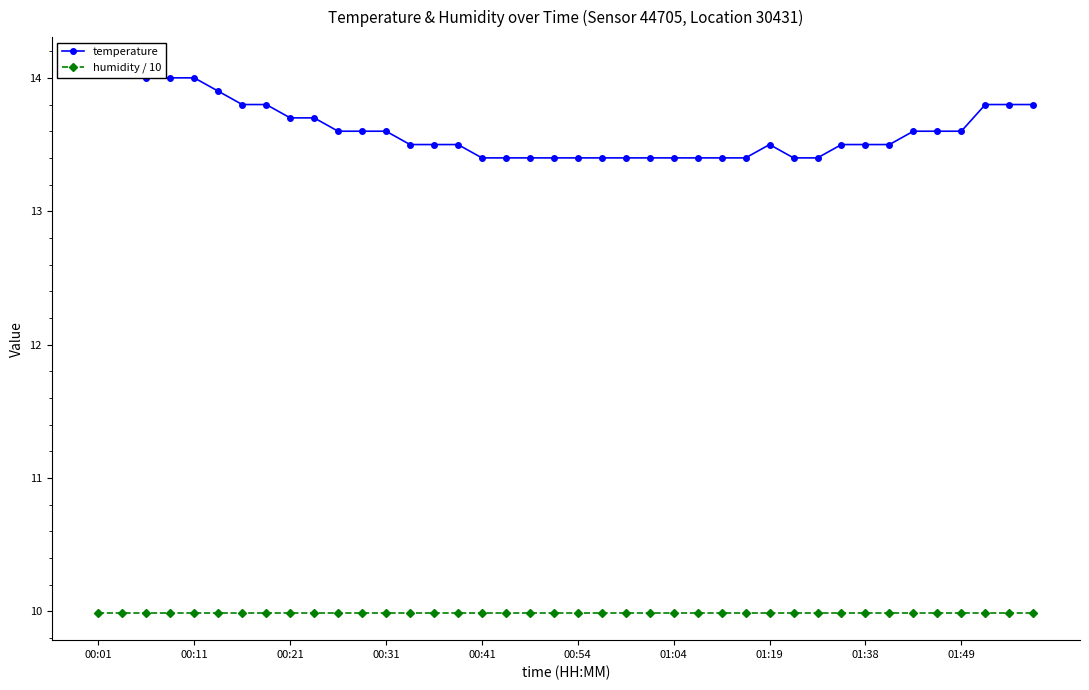

Is this an area chart (filled region under the line)?

No